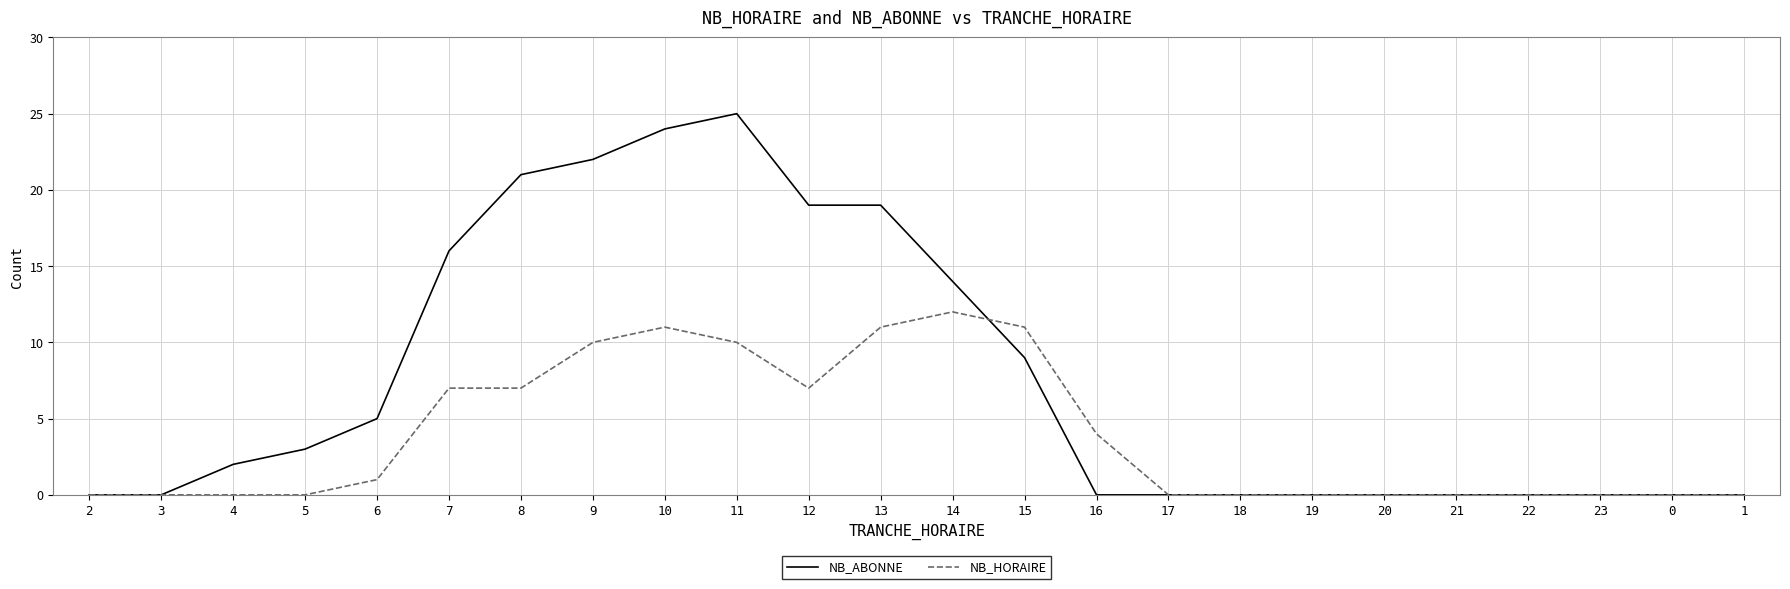

What value does the NB_HORAIRE series have at 13, to the nearest 5?

10